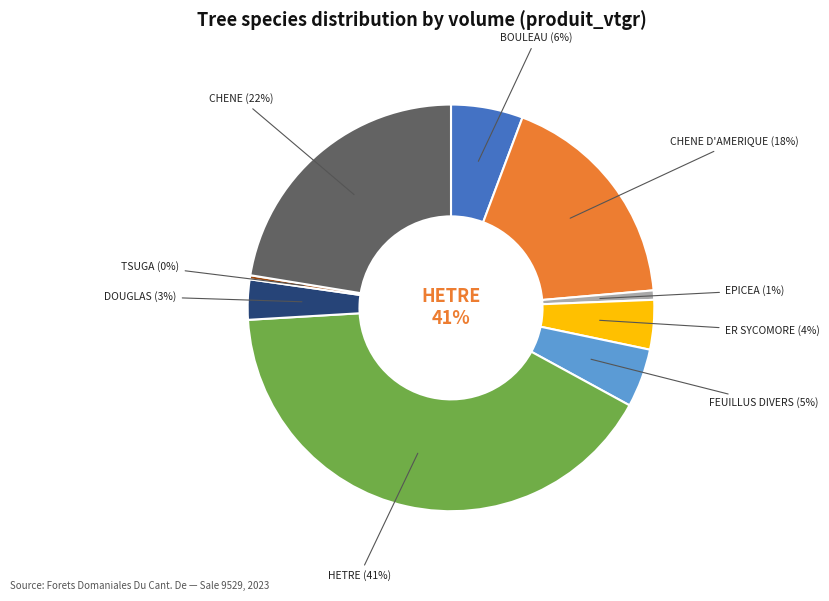

Combined, what portion of the pie is CHENE and BOULEAU?

28.1%